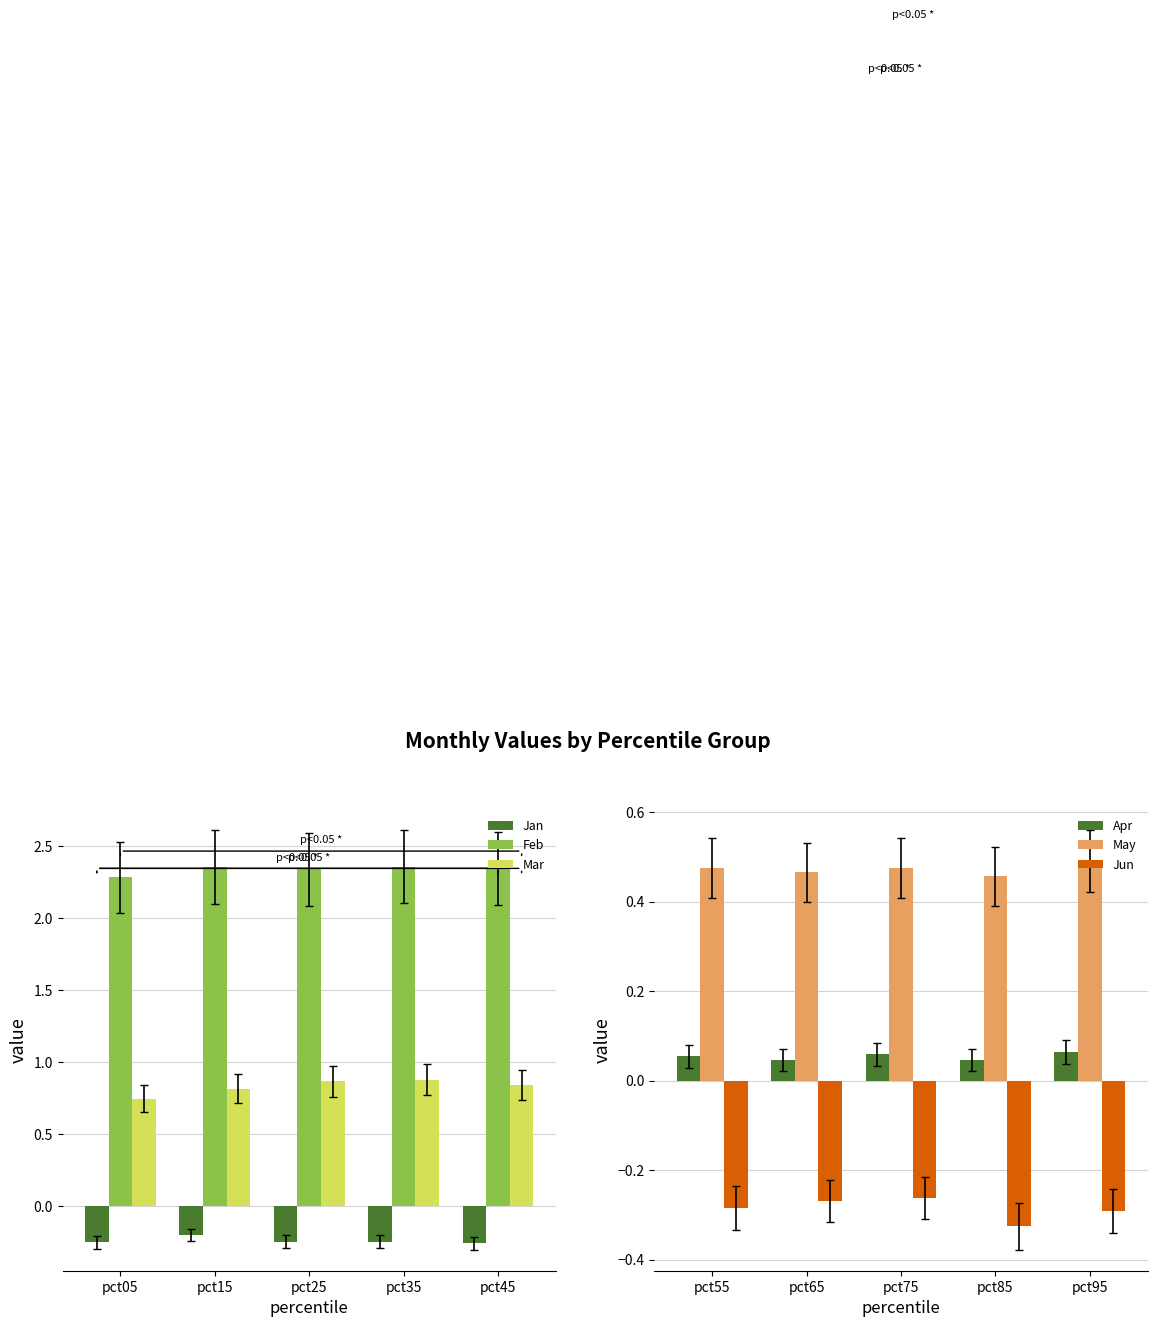

What is the value of the Jun bar at the 1st from the left?

-0.3